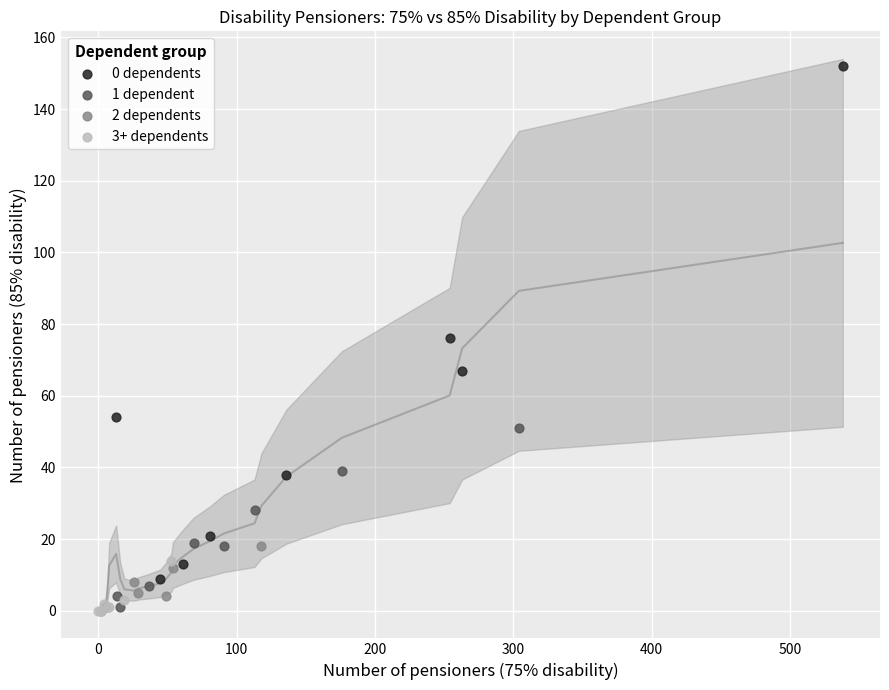

Which series reaches the maximum Y coordinate?

0 dependents